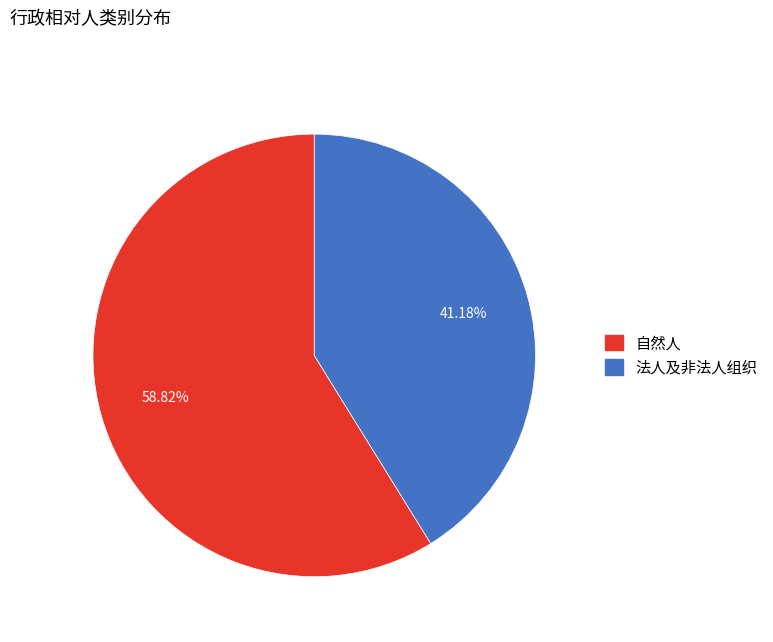

How many segments does this pie chart have?

2